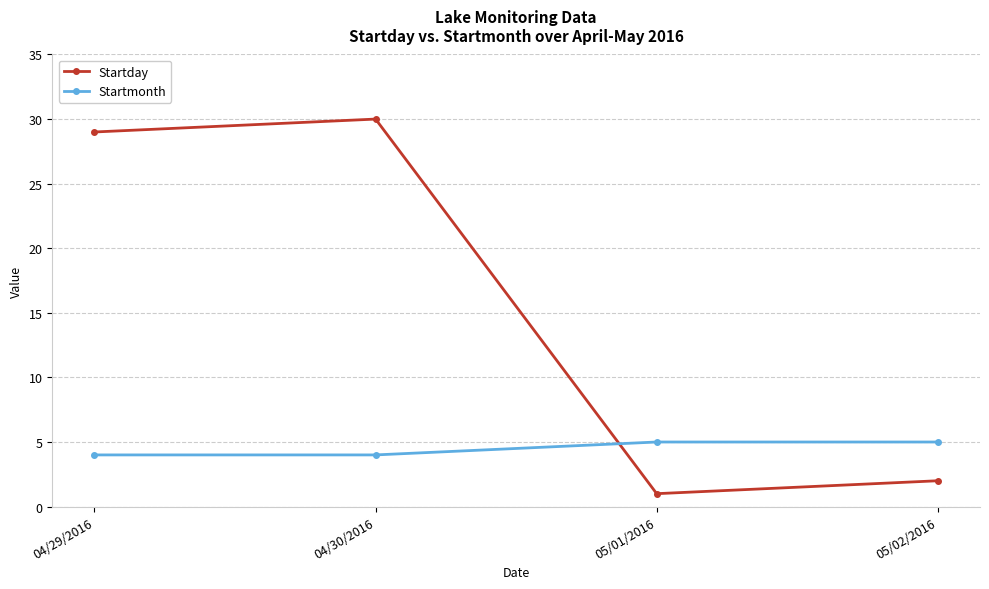

Reading right to left, transcribe all the data shown in this chart.

Startday: 2	1	30	29
Startmonth: 5	5	4	4